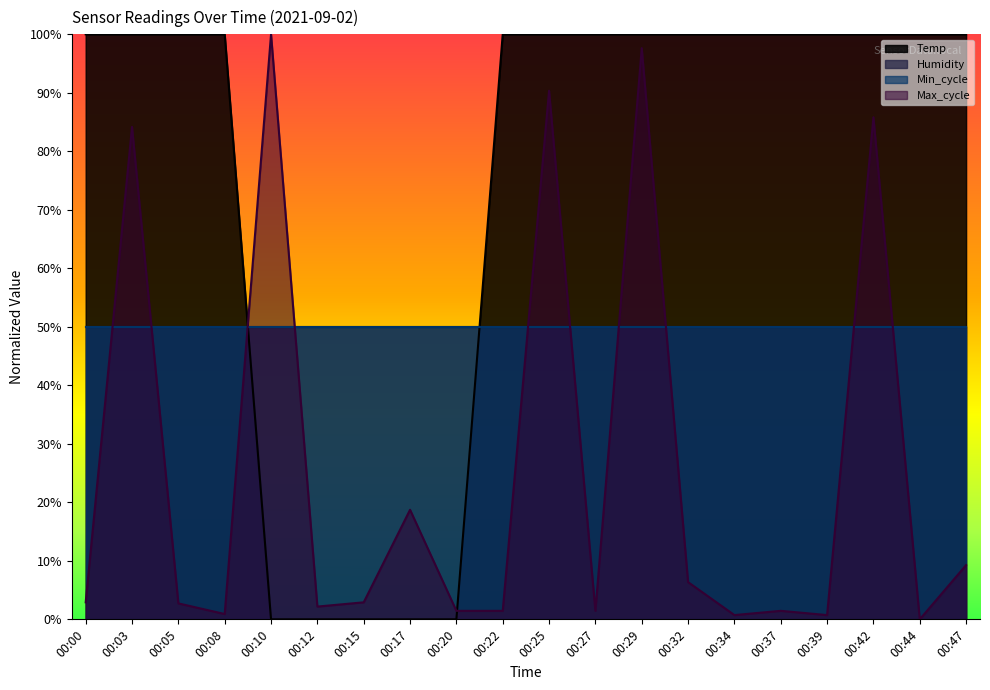

Which series has the widest spread of values?

Temp